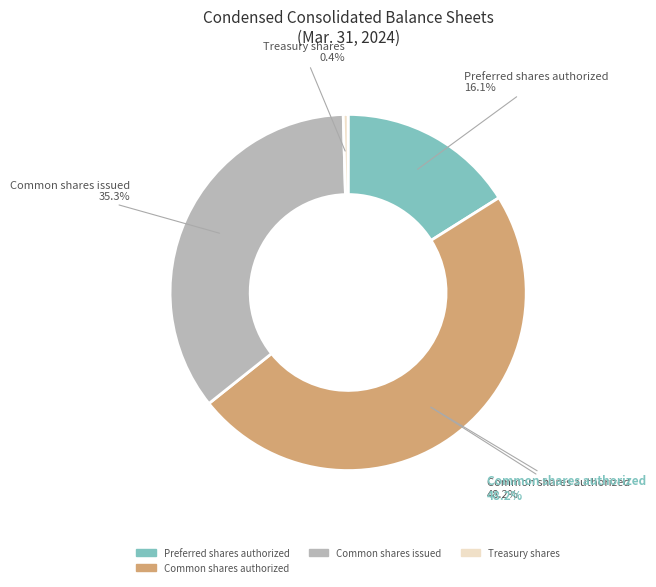

Which slice is the largest?

Common shares authorized